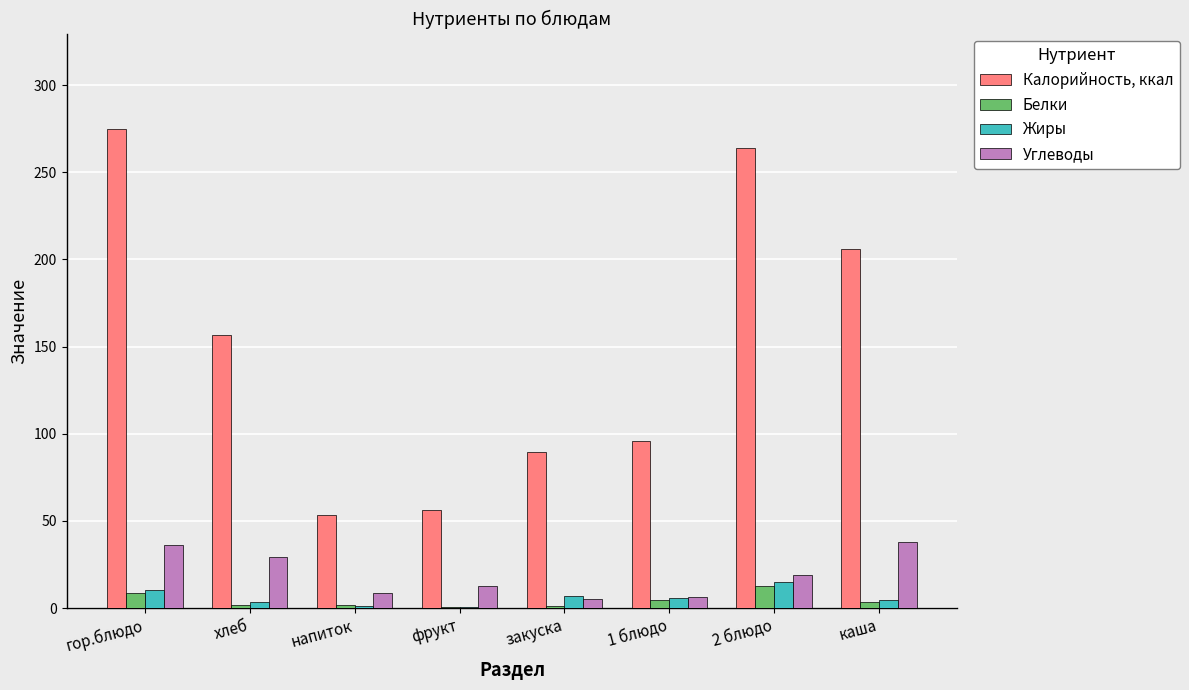

What is the greatest value displayed?

274.6